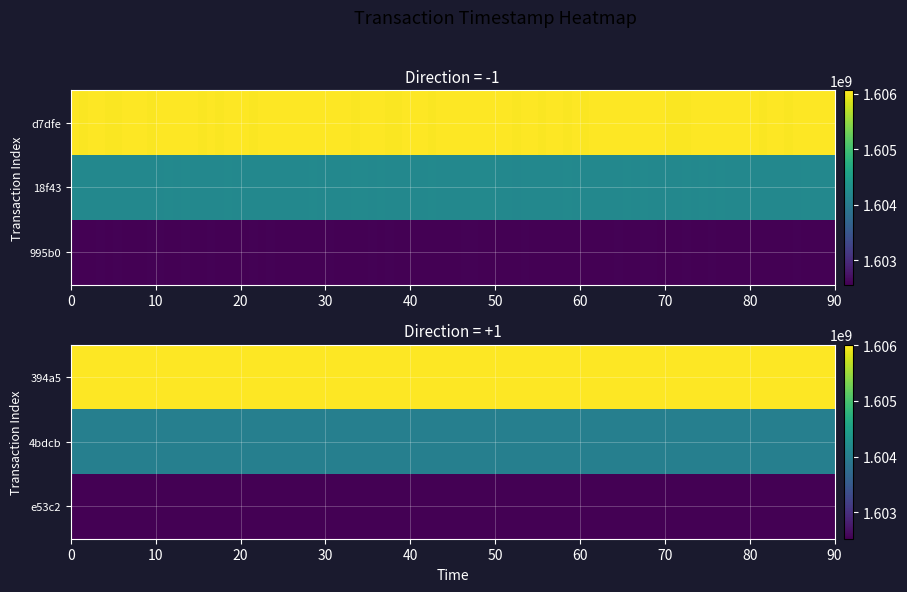

At which category does the chart reach its minimum across all series?

-1